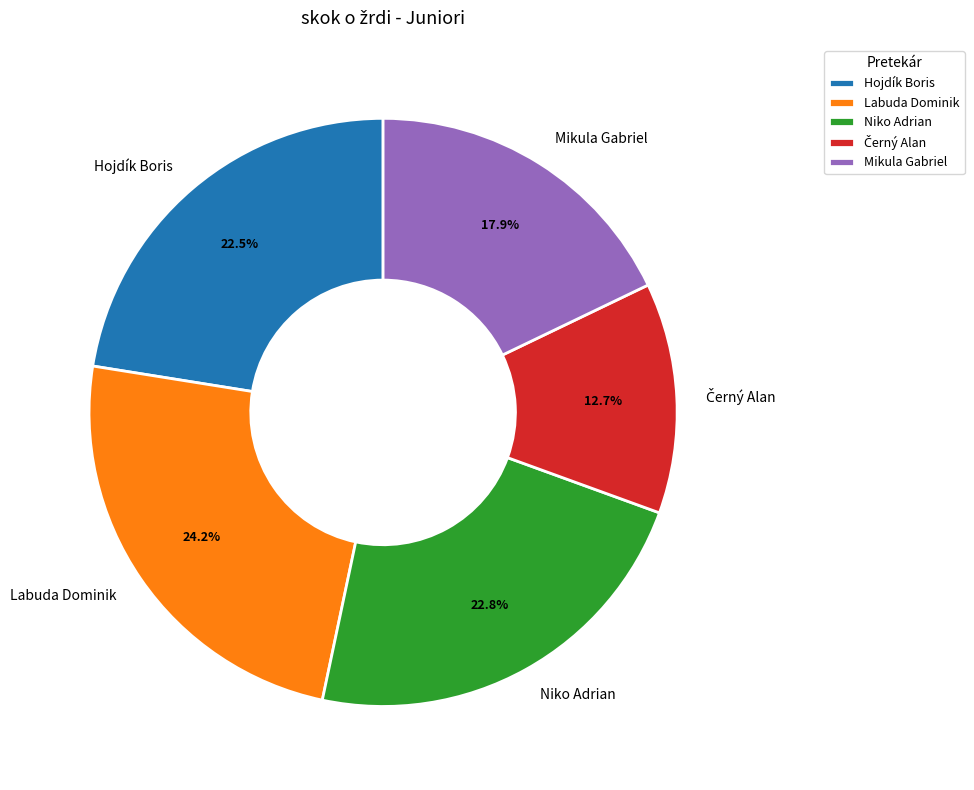

What is the largest slice in the pie chart?

Labuda Dominik